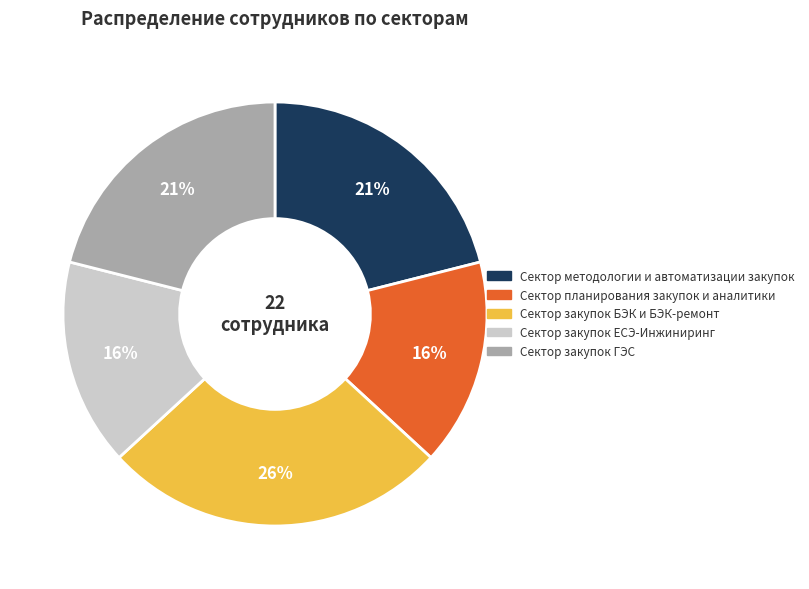

To the nearest percent, what portion does Сектор закупок ГЭС represent?

21%